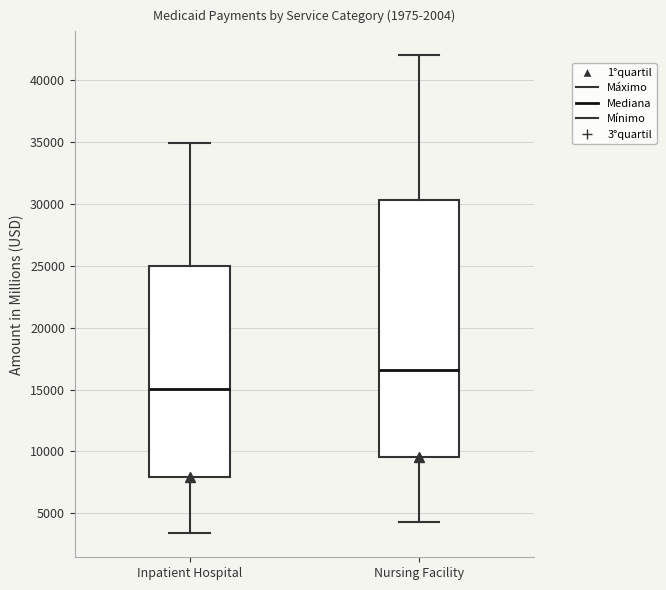

Comparing the boxes themselves (not the whiskers), which one is the tallest?

Nursing Facility